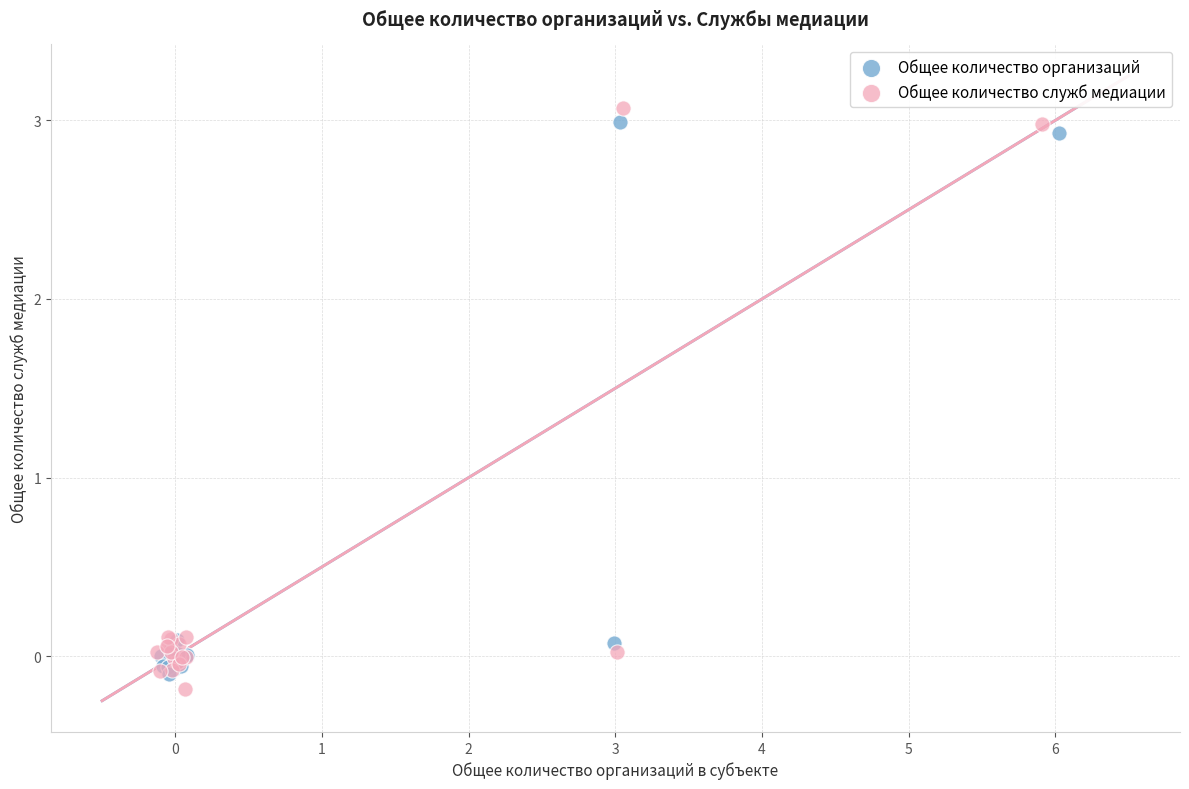

Which series reaches the minimum Y coordinate?

Общее количество служб медиации